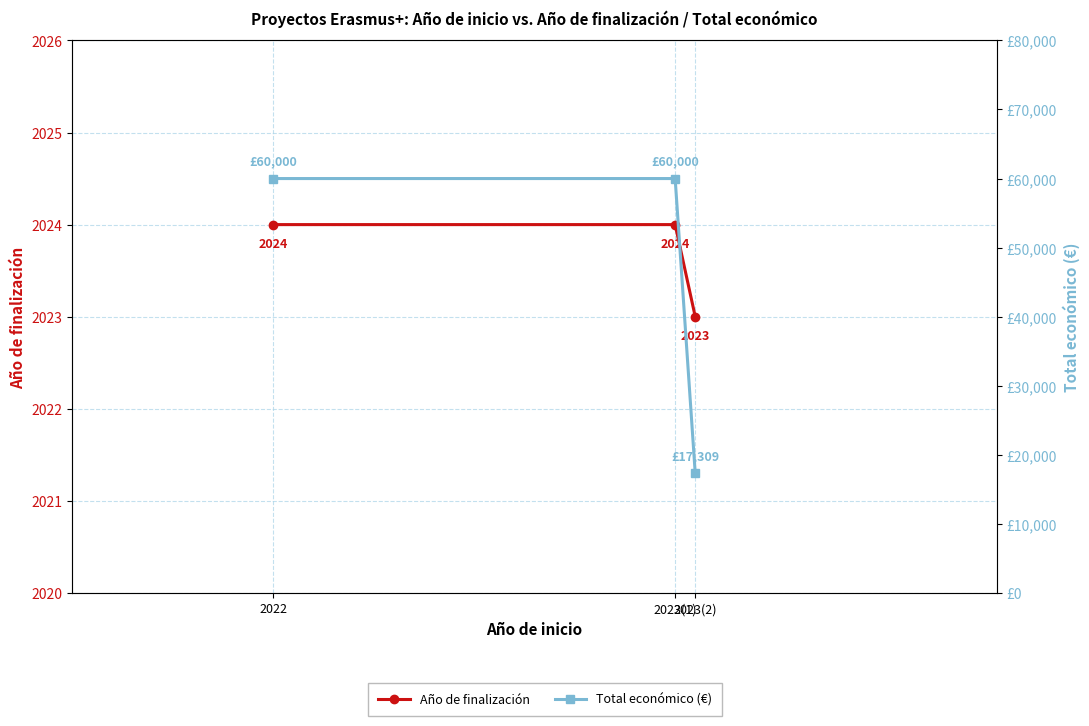

What is the minimum value shown in the chart?

2023